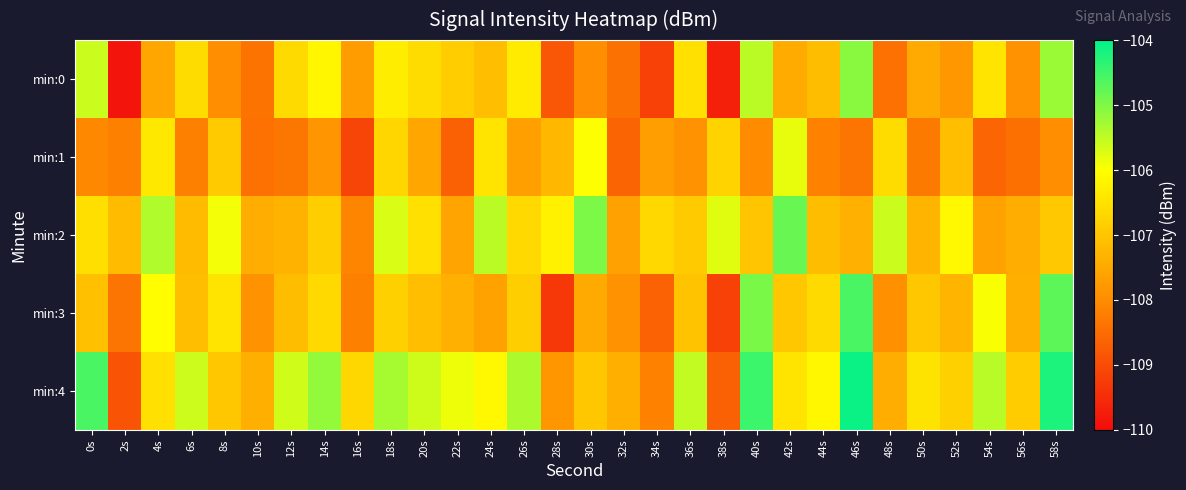

Which series has the largest total across all categories?

min:4